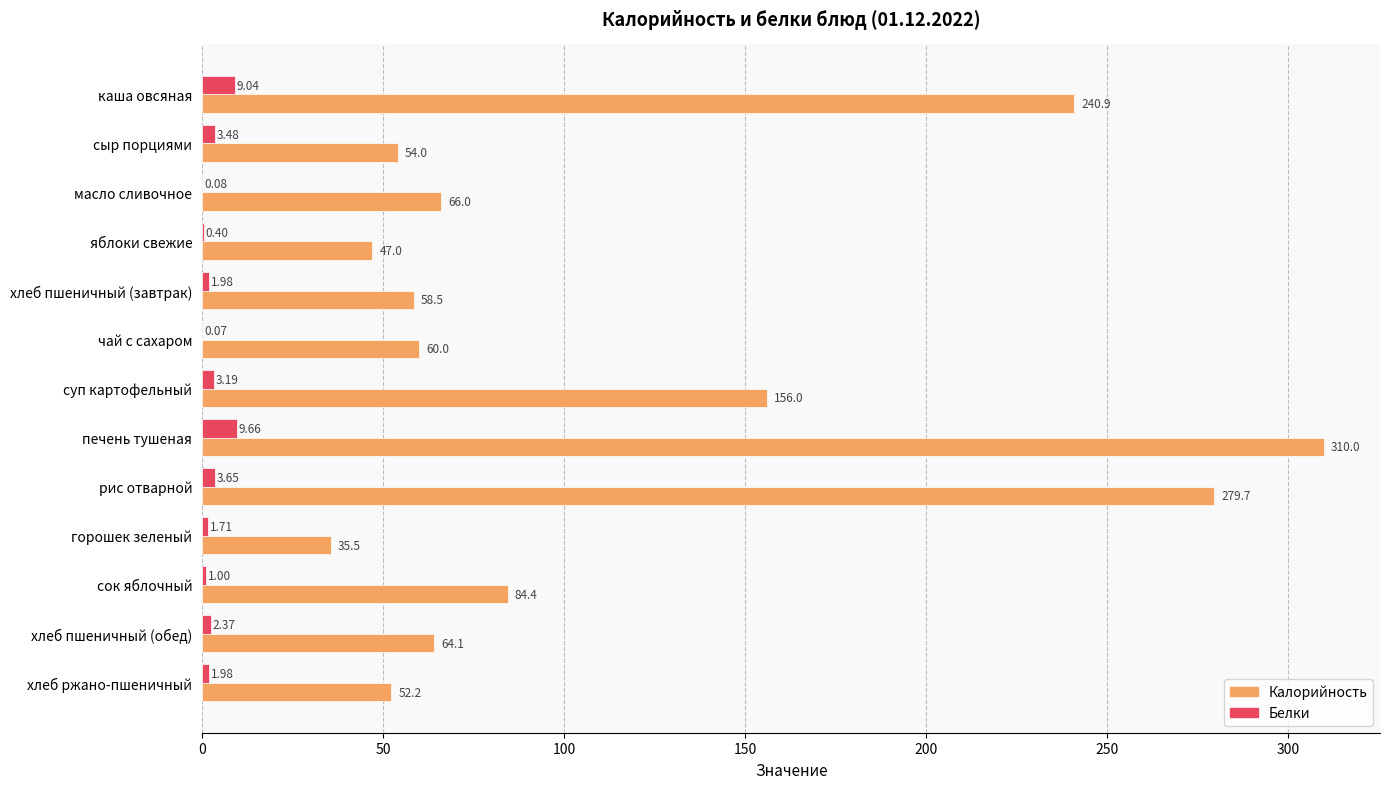

Where is Калорийность nearest to the value 172?

суп картофельный